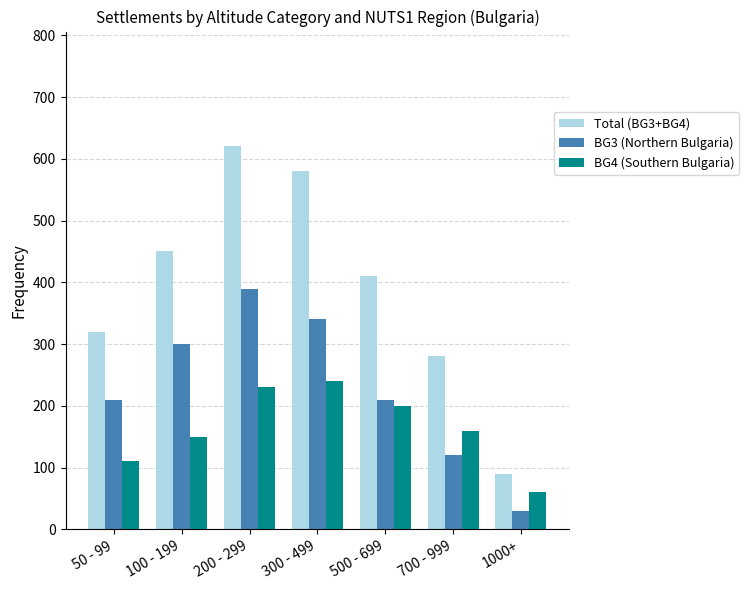

What is the average value of the Total (BG3+BG4) series?

393